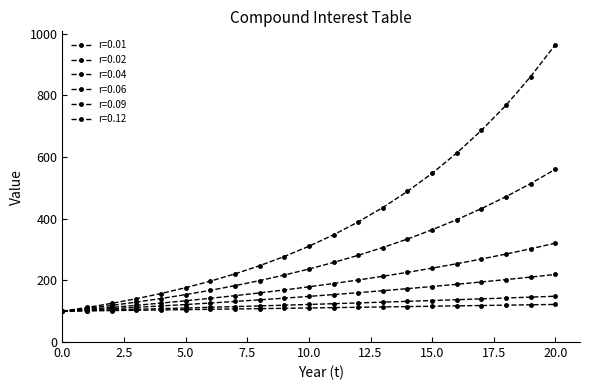

At how many categories does at least one series exceed 617?

4